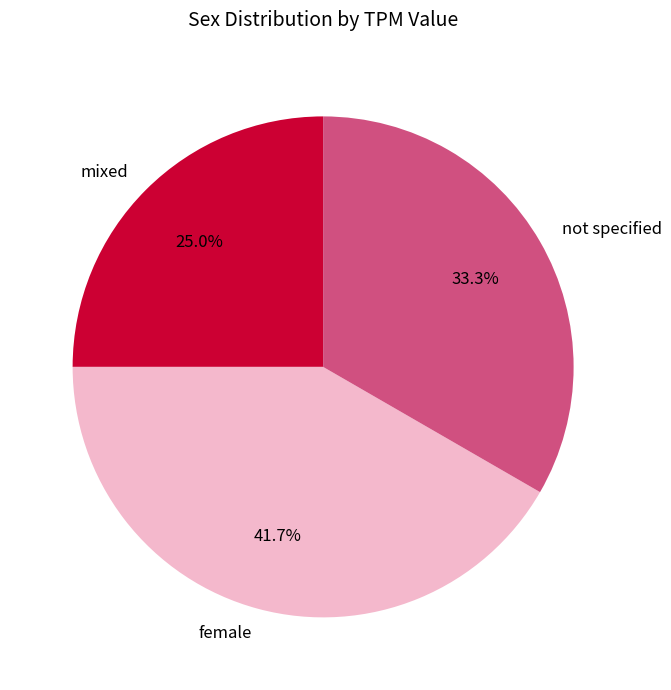

How many segments does this pie chart have?

3